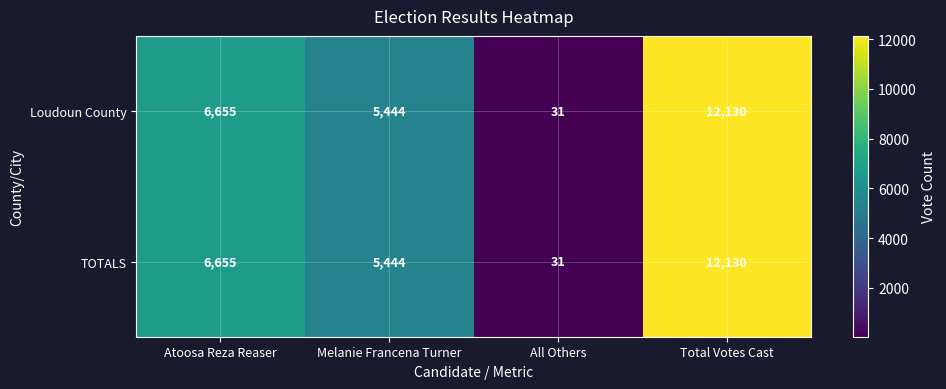

What is the difference between the TOTALS values at Total Votes Cast and All Others?

12099